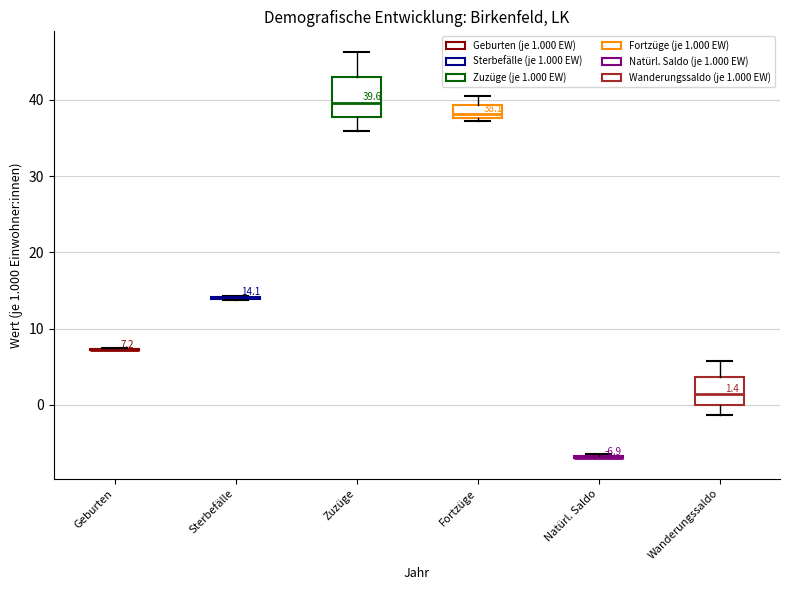

Which box is the tallest, from its lower edge to its upper edge?

Zuzüge